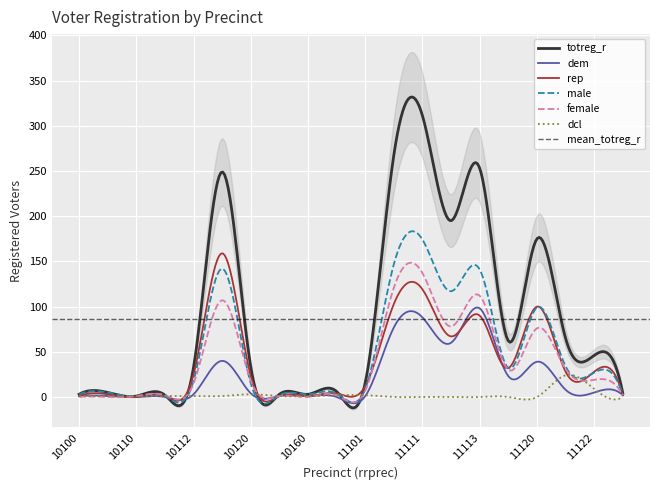

What is the difference between the maximum and minimum values in the dcl series?

27.4